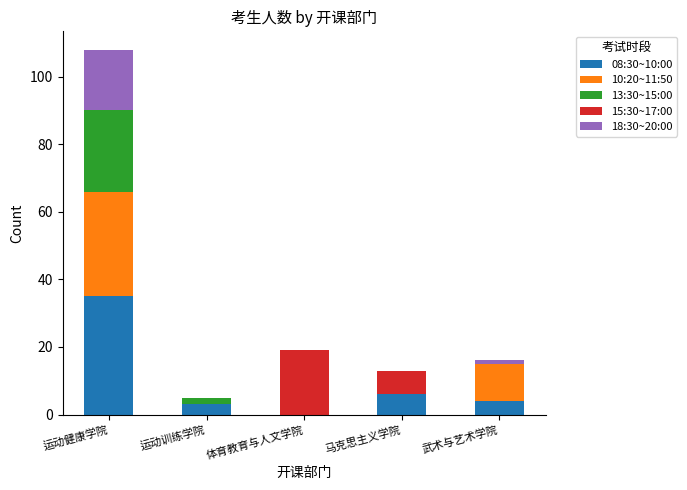

Are the bars grouped side by side (vs. stacked)?

No